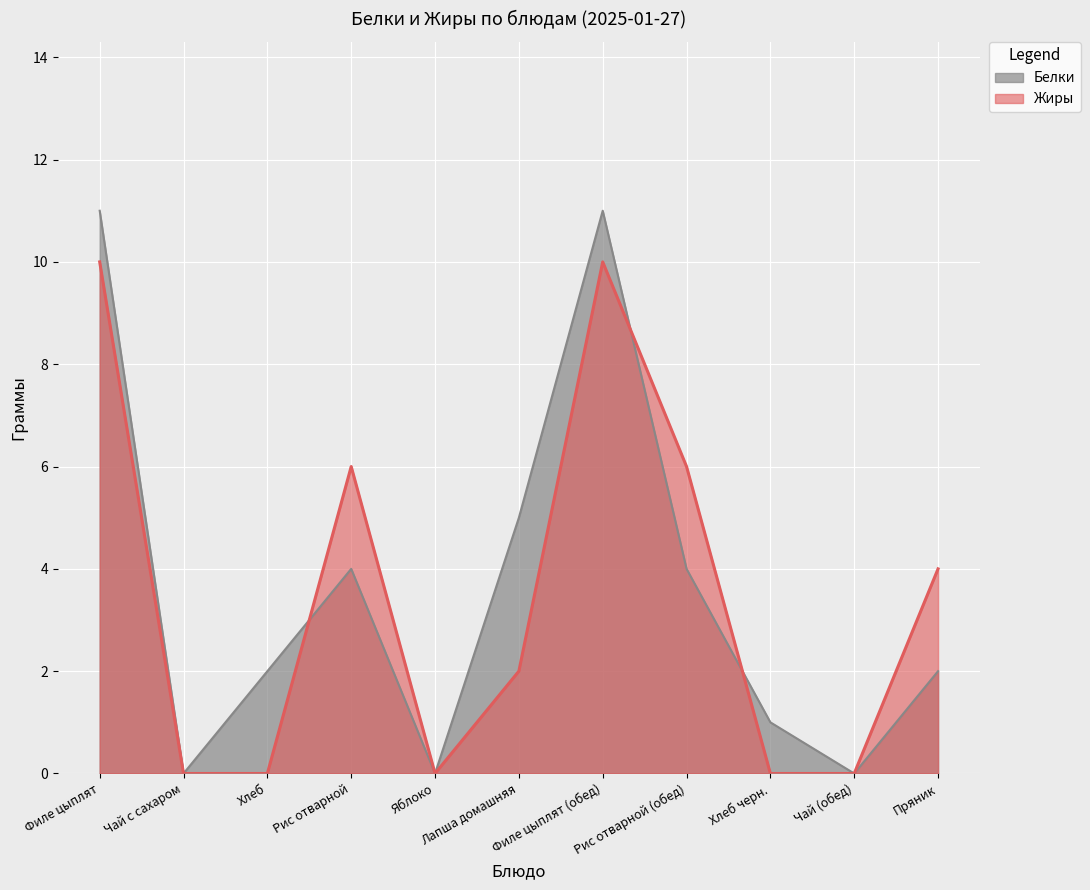

At how many categories does at least one series exceed 6?

2